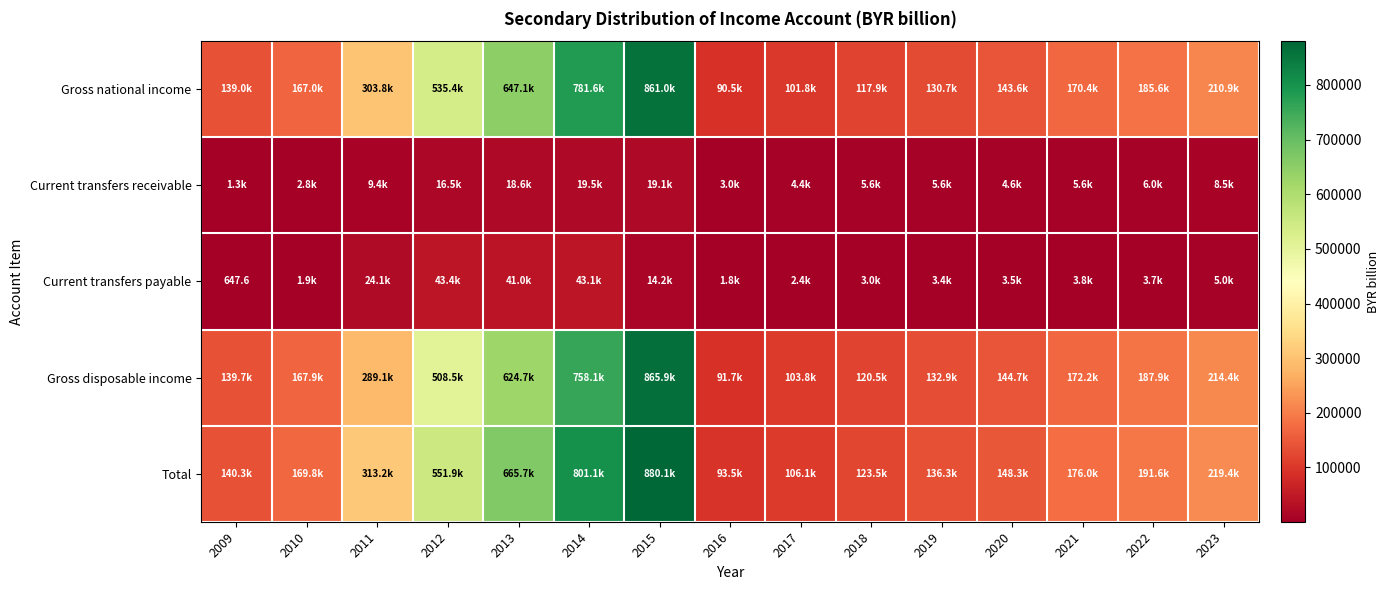

The Gross disposable income series shows 508515.0 at 2012. True or false?

True